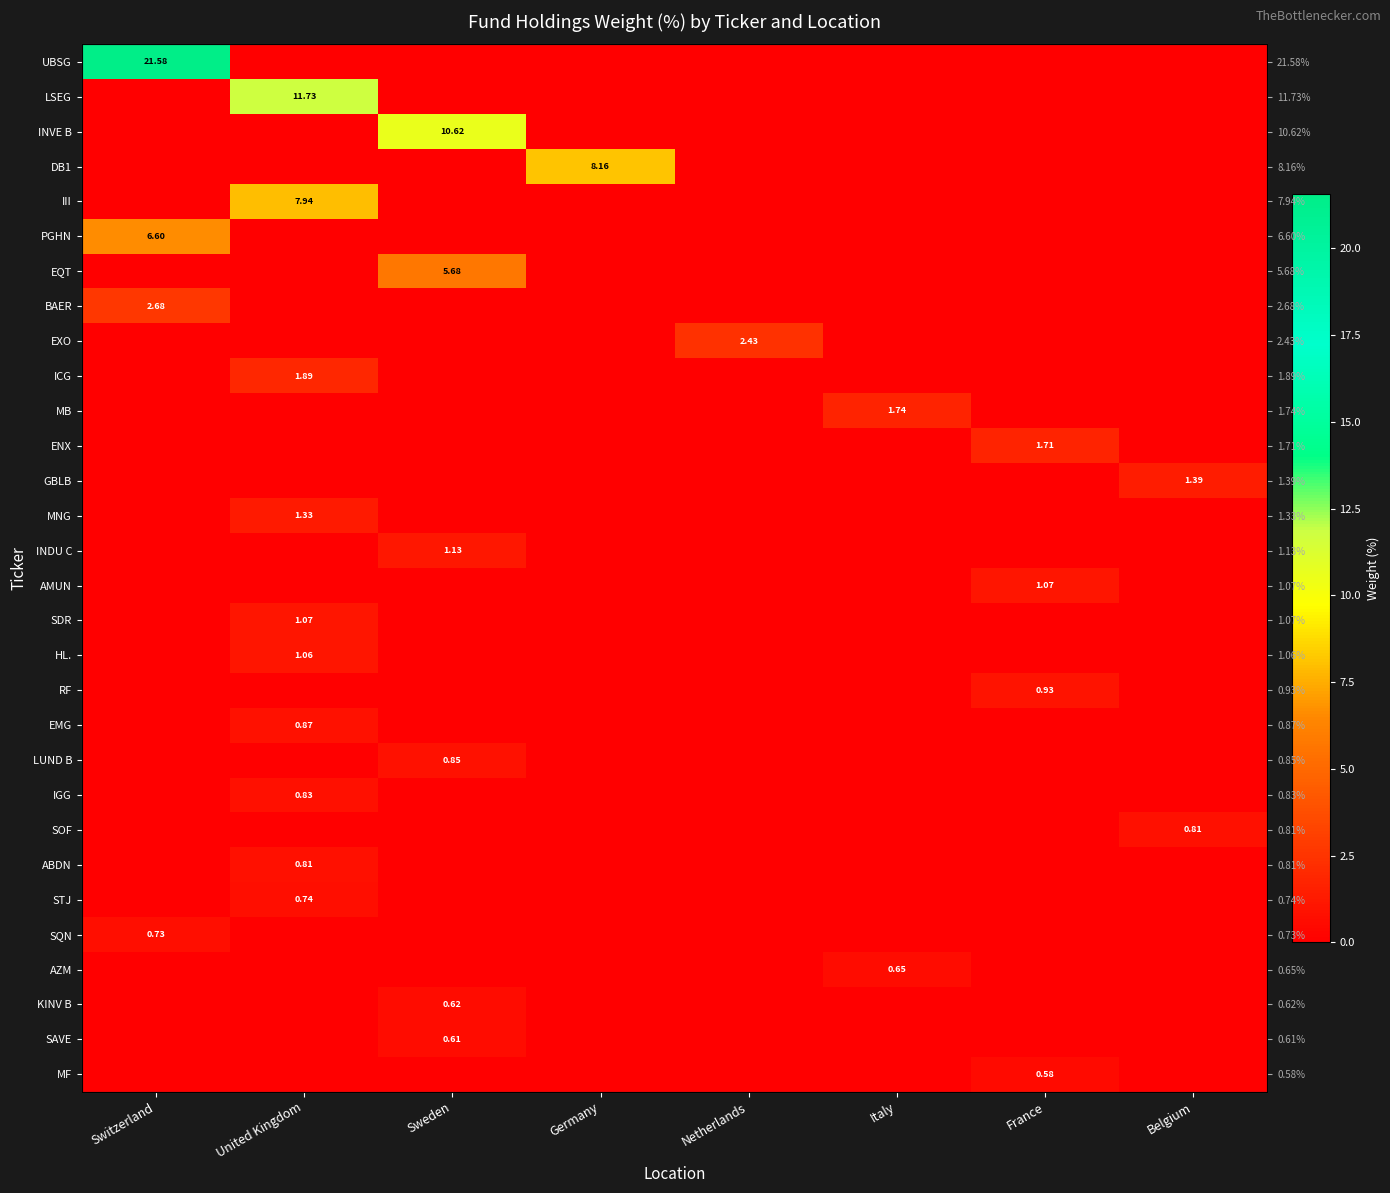

The HL. series shows 0.0 at Switzerland. True or false?

True